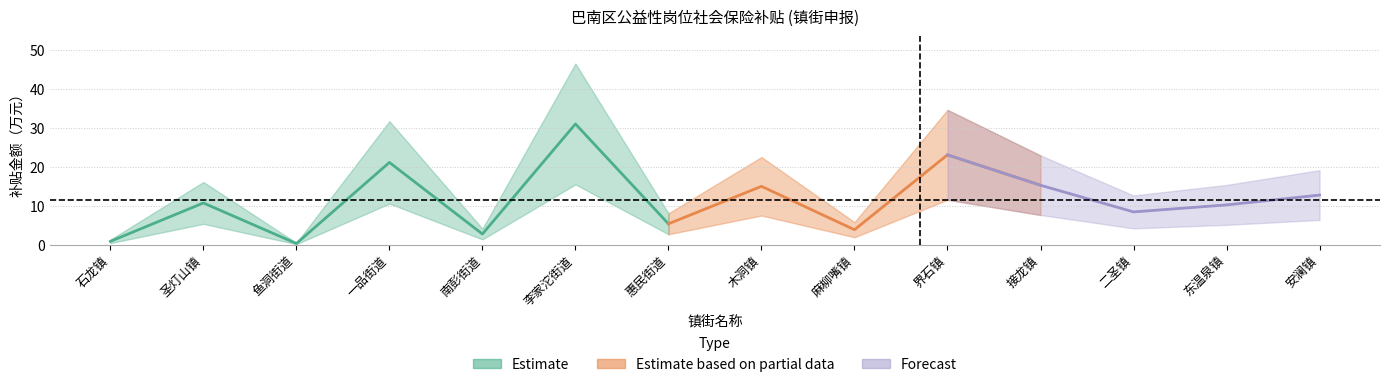

At which category does 补贴金额_万元 reach its first local peak?

圣灯山镇